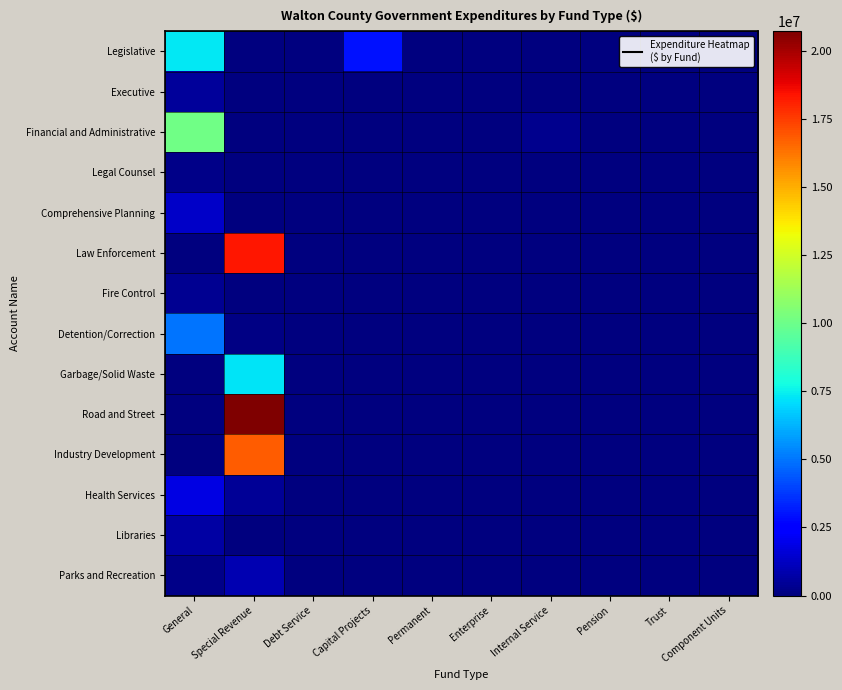

What is the total value across all series at General?

27587402